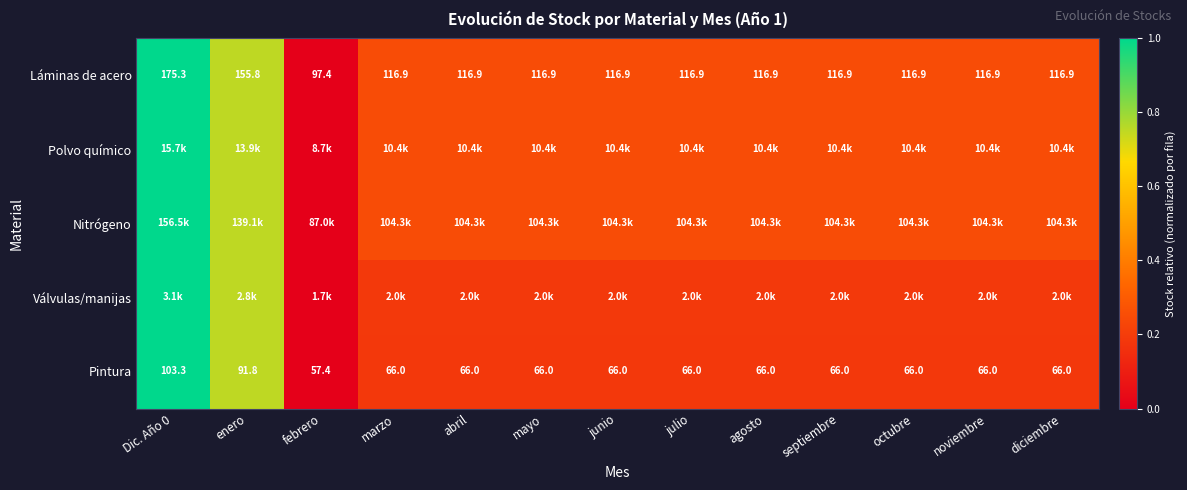

At how many categories does at least one series exceed 0?

12